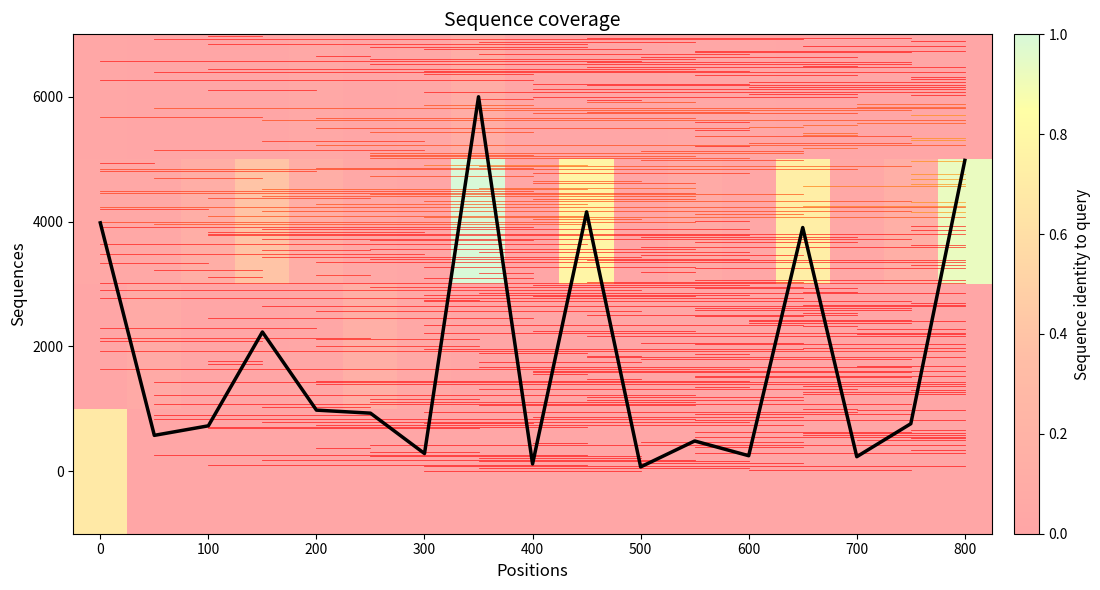

The value of 2000 at 800 is -0.1. True or false?

False